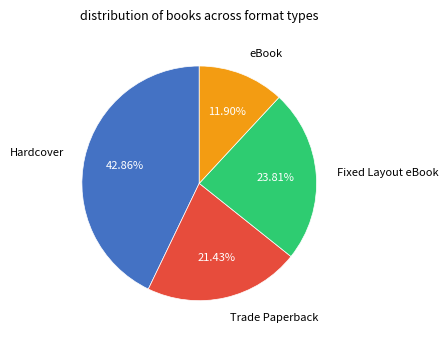

Count the number of slices in the pie.

4